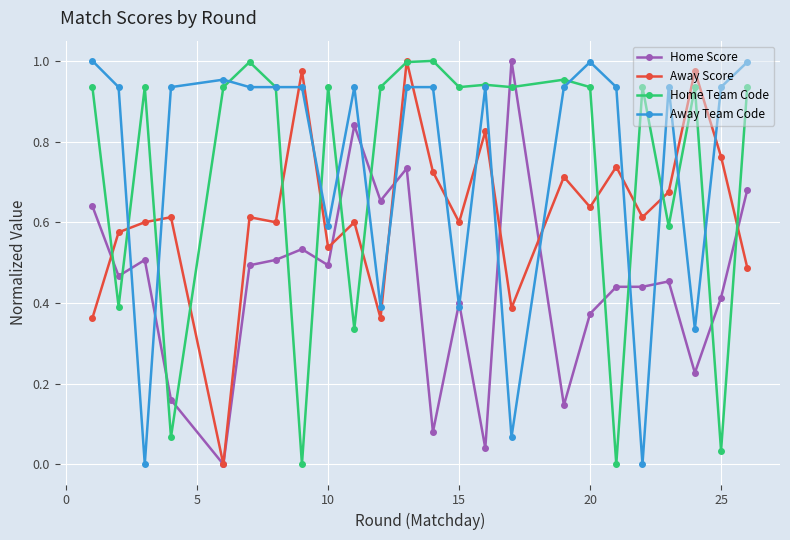

How many times do Home Score and Home Team Code cross each other?

14